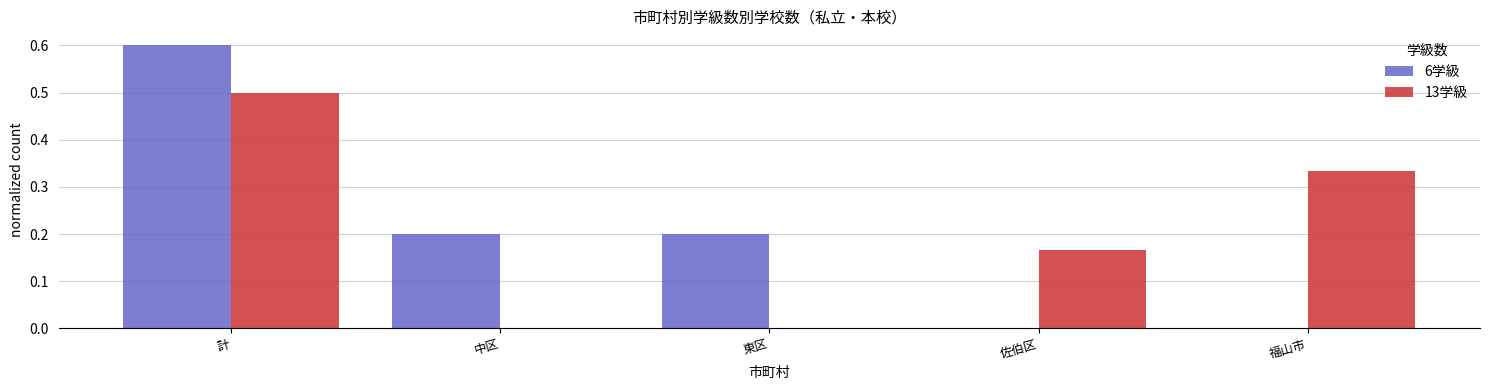

What is the maximum value shown in the chart?

0.6